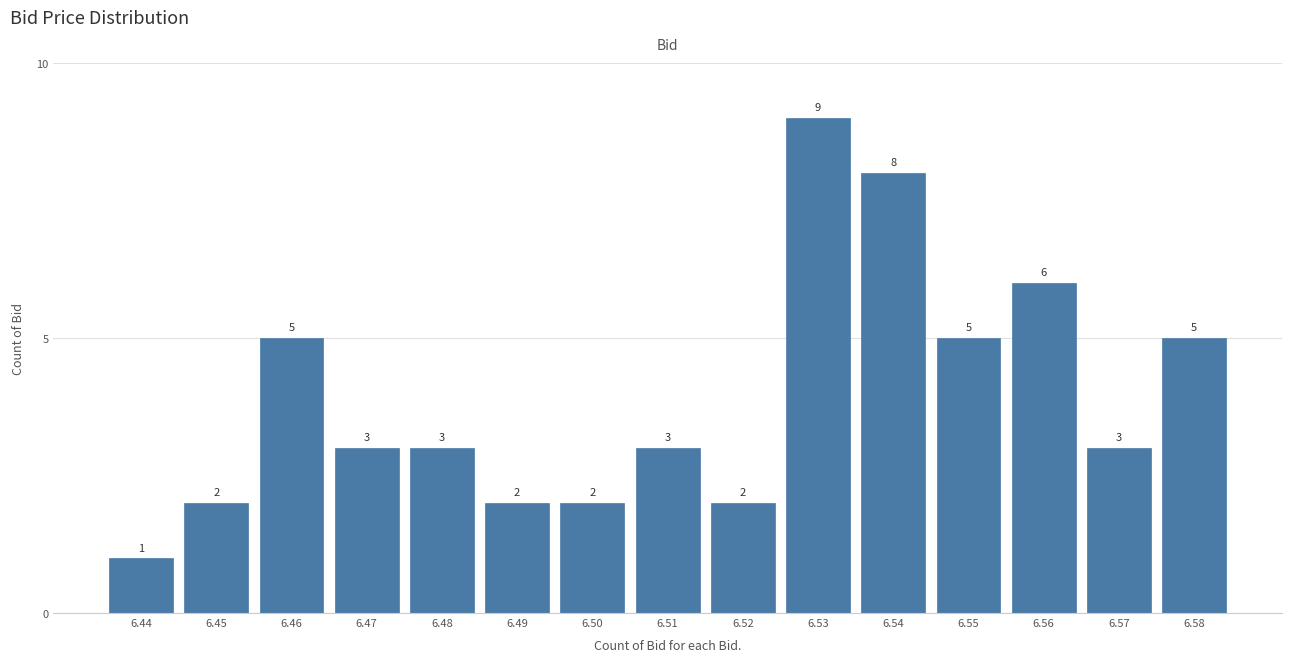

Reading left to right, list every bar in this chart as the range it spans on the x-axis followed by its height.

6.435 to 6.445: 1
6.445 to 6.455: 2
6.455 to 6.465: 5
6.465 to 6.475: 3
6.475 to 6.485: 3
6.485 to 6.495: 2
6.495 to 6.505: 2
6.505 to 6.515: 3
6.515 to 6.525: 2
6.525 to 6.535: 9
6.535 to 6.545: 8
6.545 to 6.555: 5
6.555 to 6.565: 6
6.565 to 6.575: 3
6.575 to 6.585: 5